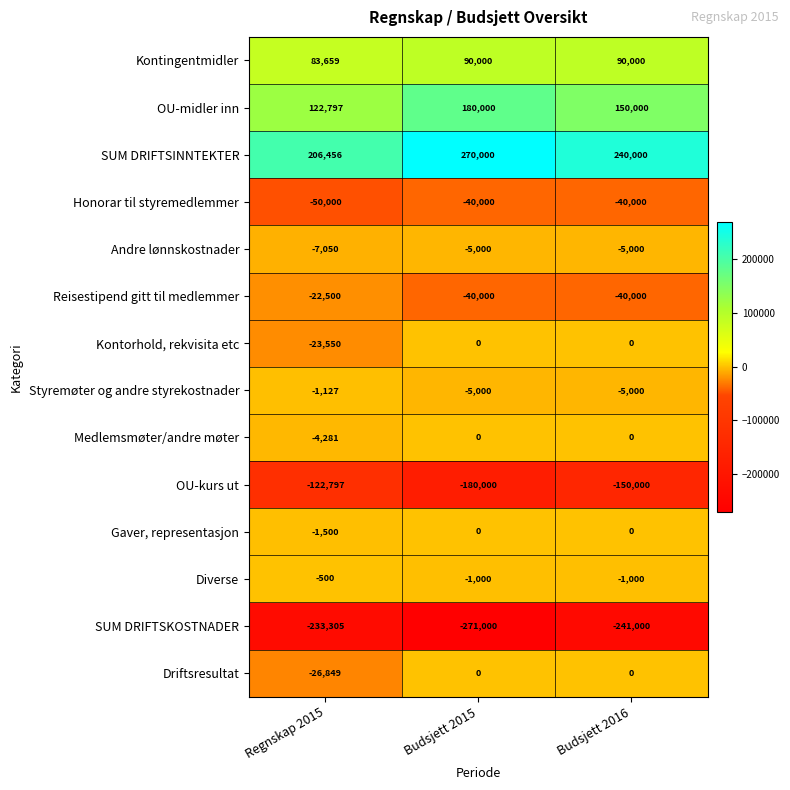

At which label is Gaver, representasjon closest to -750?

Regnskap 2015